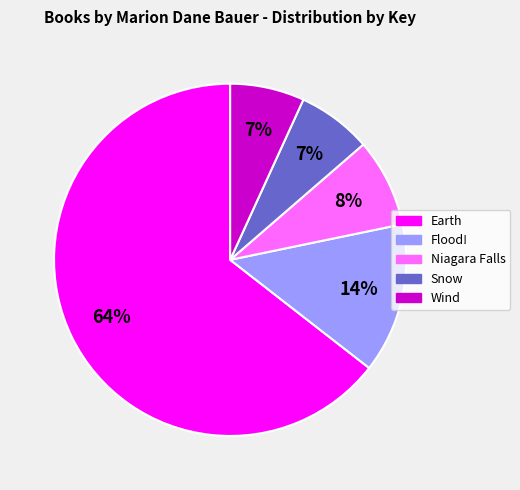

Does Flood! represent more than half of the total?

No